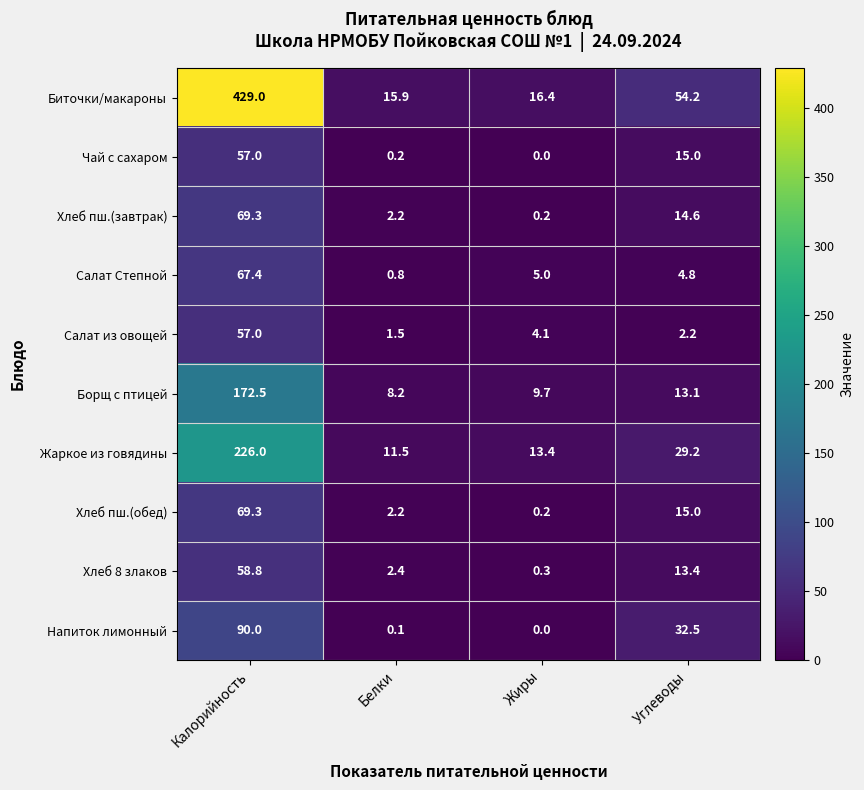

What is the difference between the maximum and second lowest values in the Хлеб пш.(обед) series?

67.1